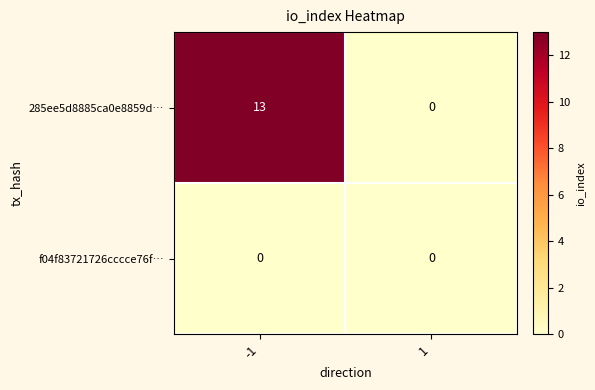

Is it true that 285ee5d8885ca0e8859d… equals 8 at 1?

False